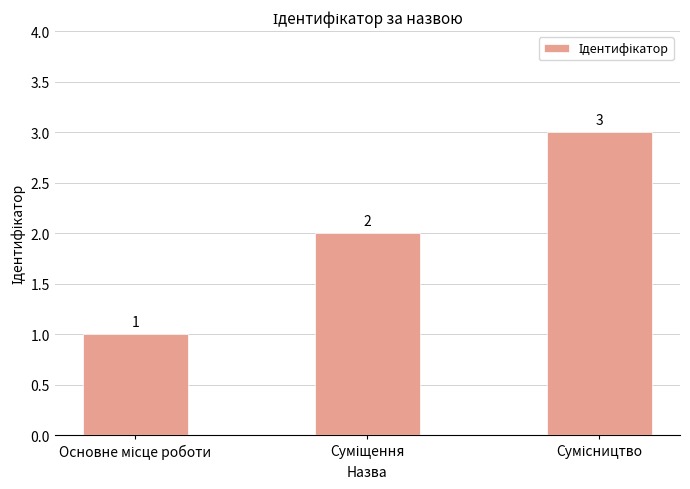

What is the greatest value displayed?

3